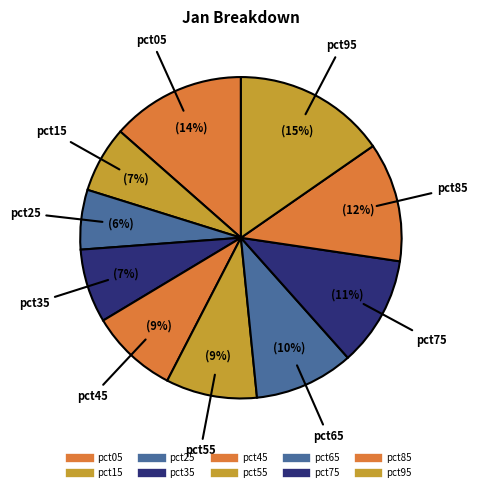

What percentage is the pct65 slice, to the nearest percent?

10%